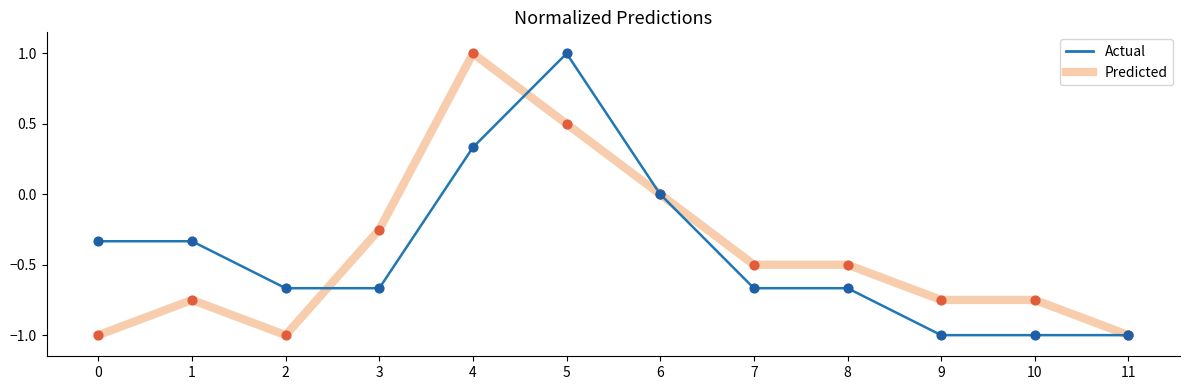

What are all the series names shown in the legend?

Actual, Predicted